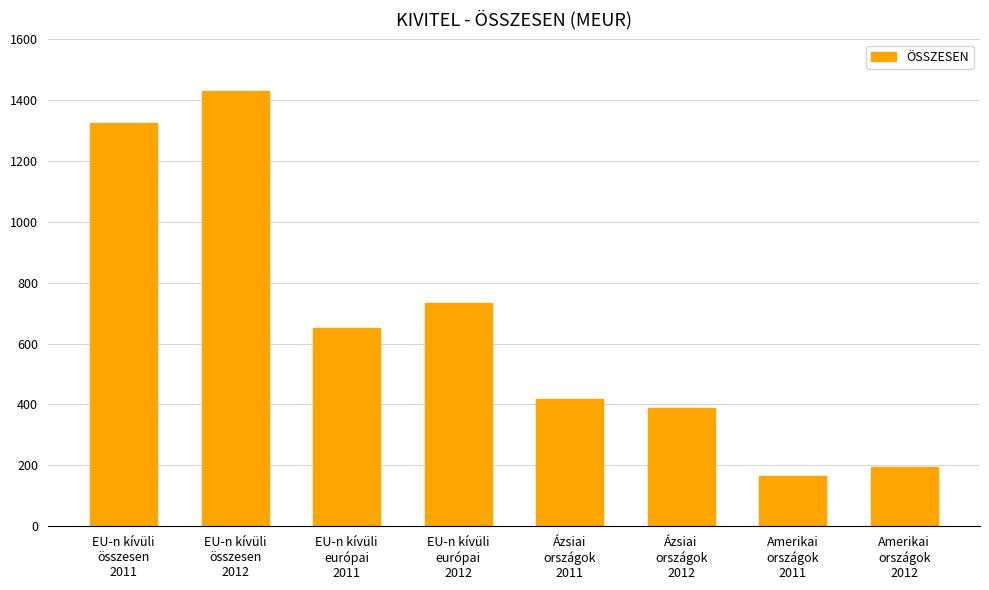

Where does the data first go above 650?

EU-n kívüli
összesen
2011